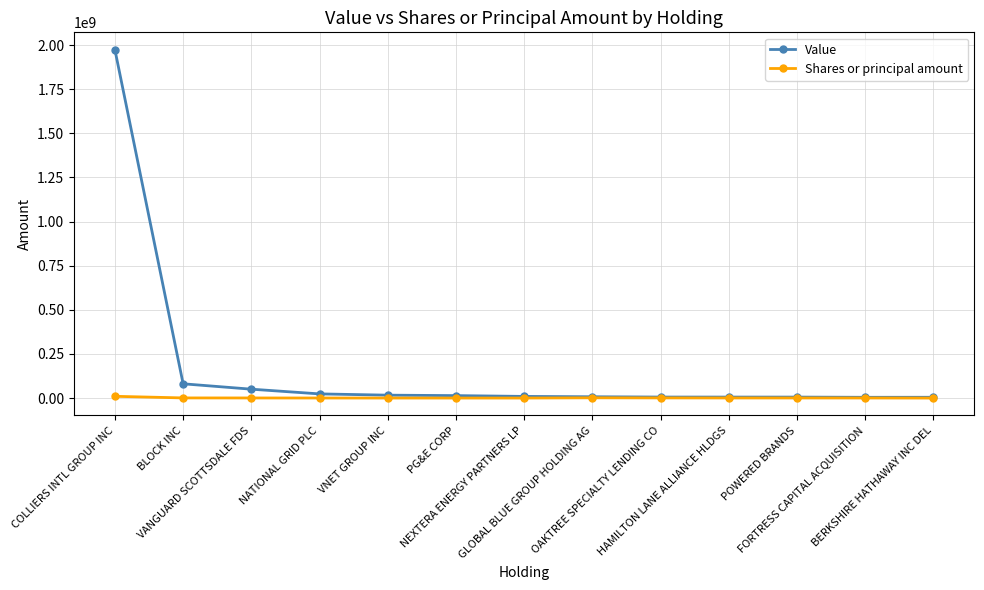

Which series has the widest spread of values?

Value